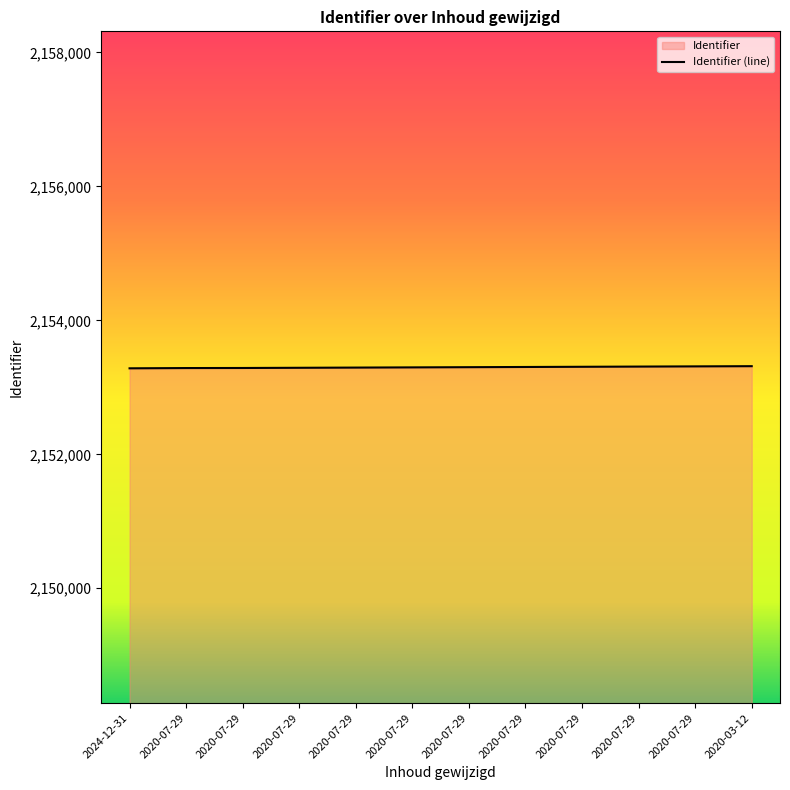

How many data points are less than 2153301?

6